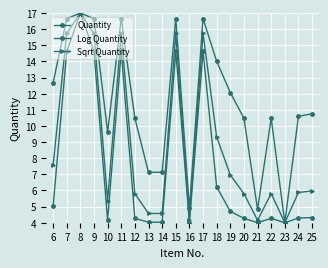

How many lines are shown in the chart?

3